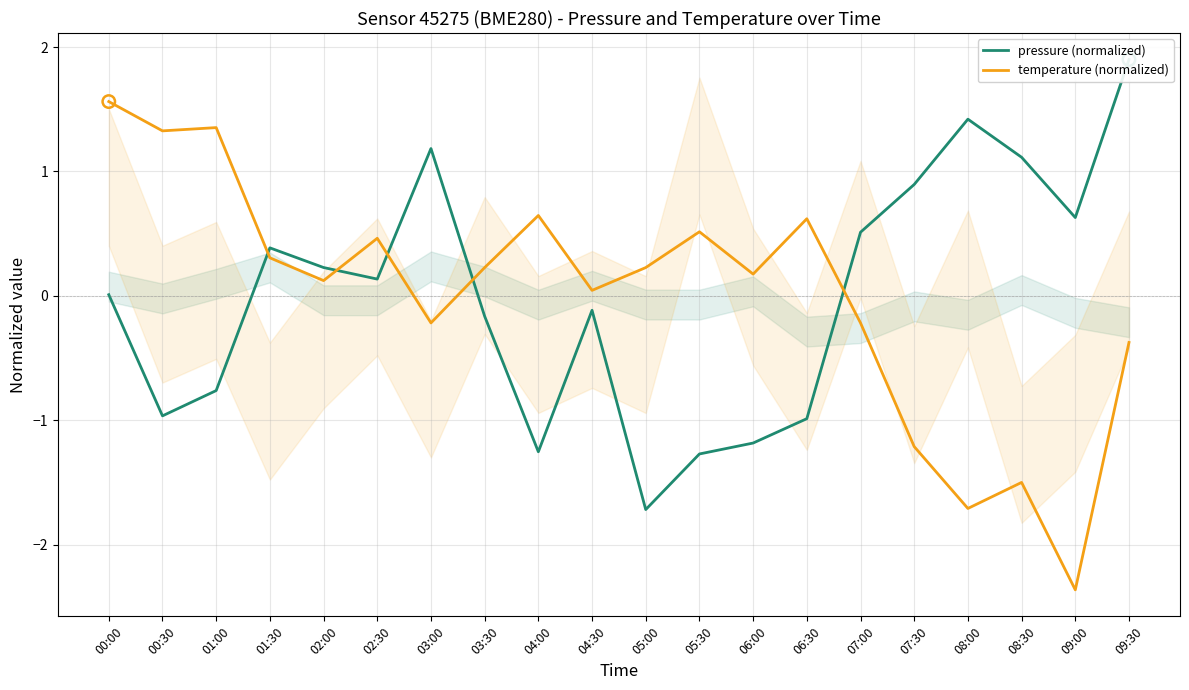

Which series has the largest Y range (max minus min)?

temperature (normalized)